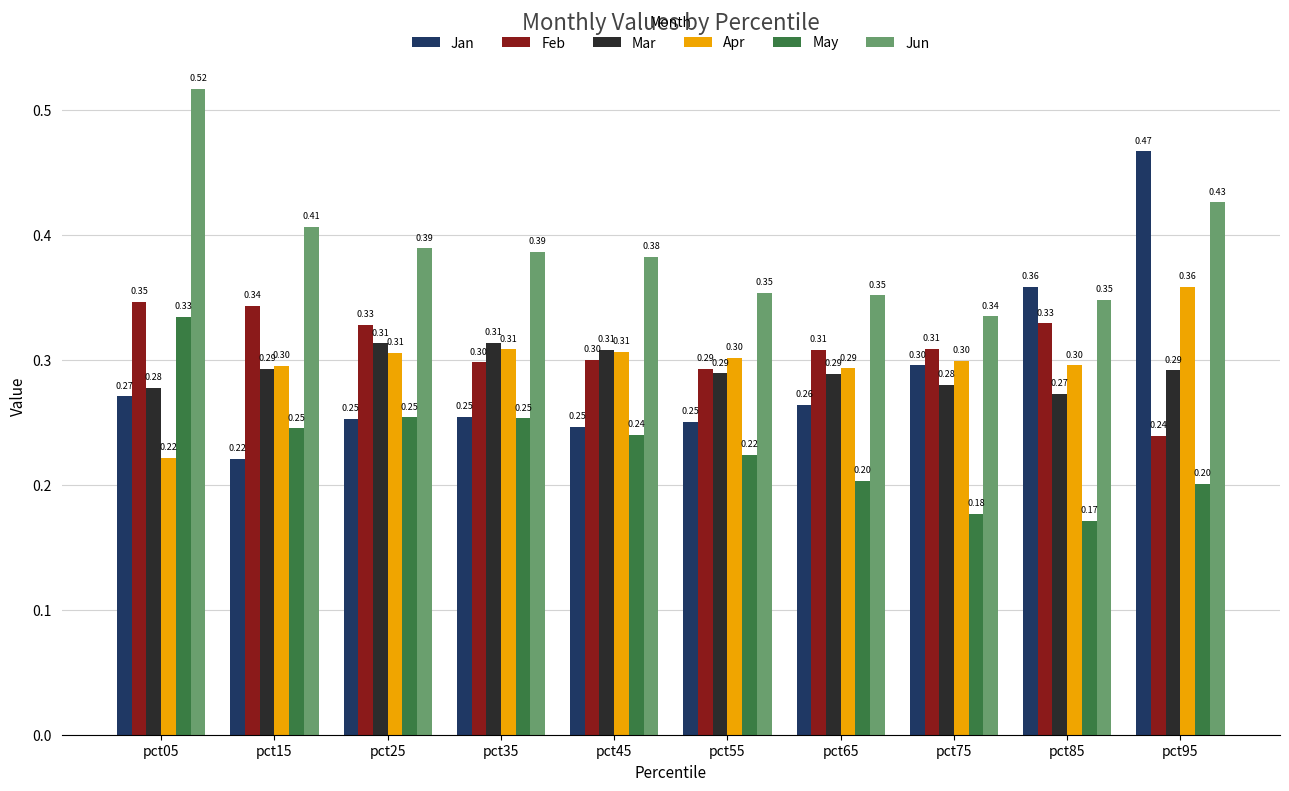

List the series in order of their peak value, lowest first.

Mar, May, Feb, Apr, Jan, Jun